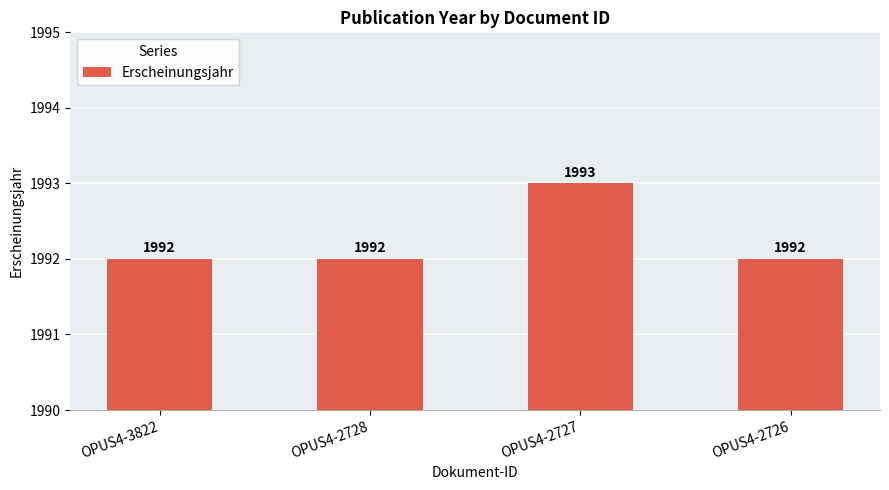

How many data points does each series have?

4